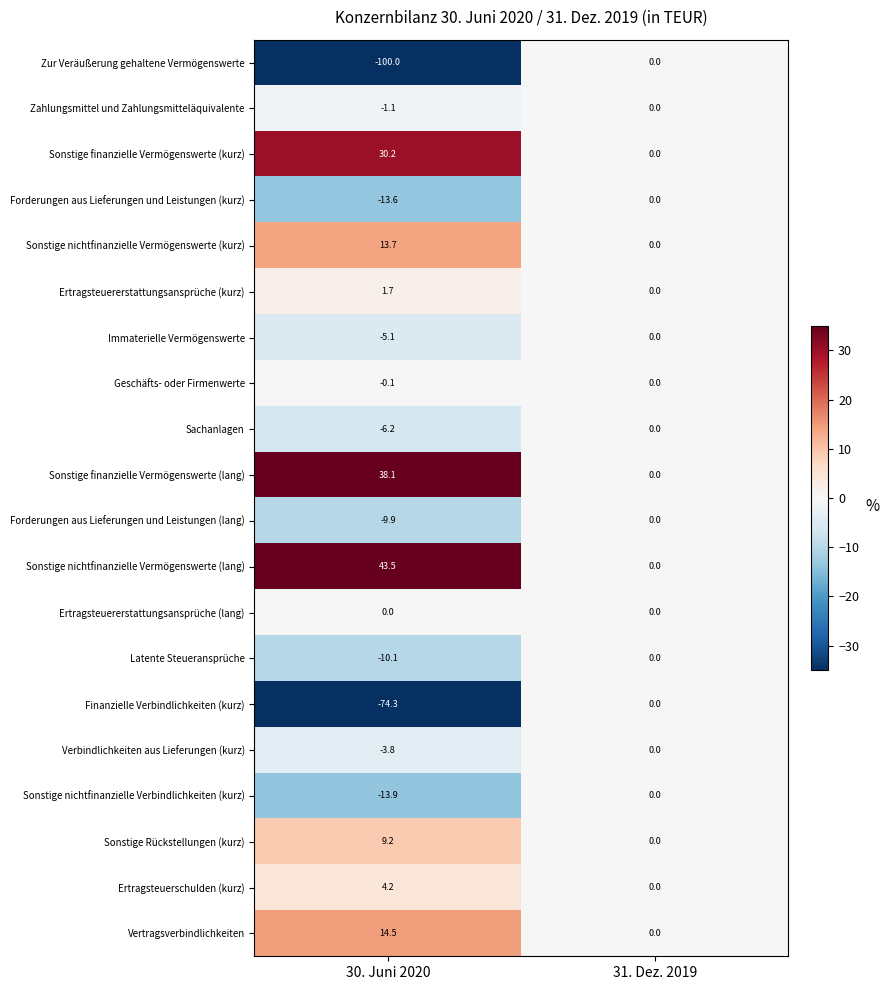

What is the average value of the Latente Steueransprüche series?

-5.0